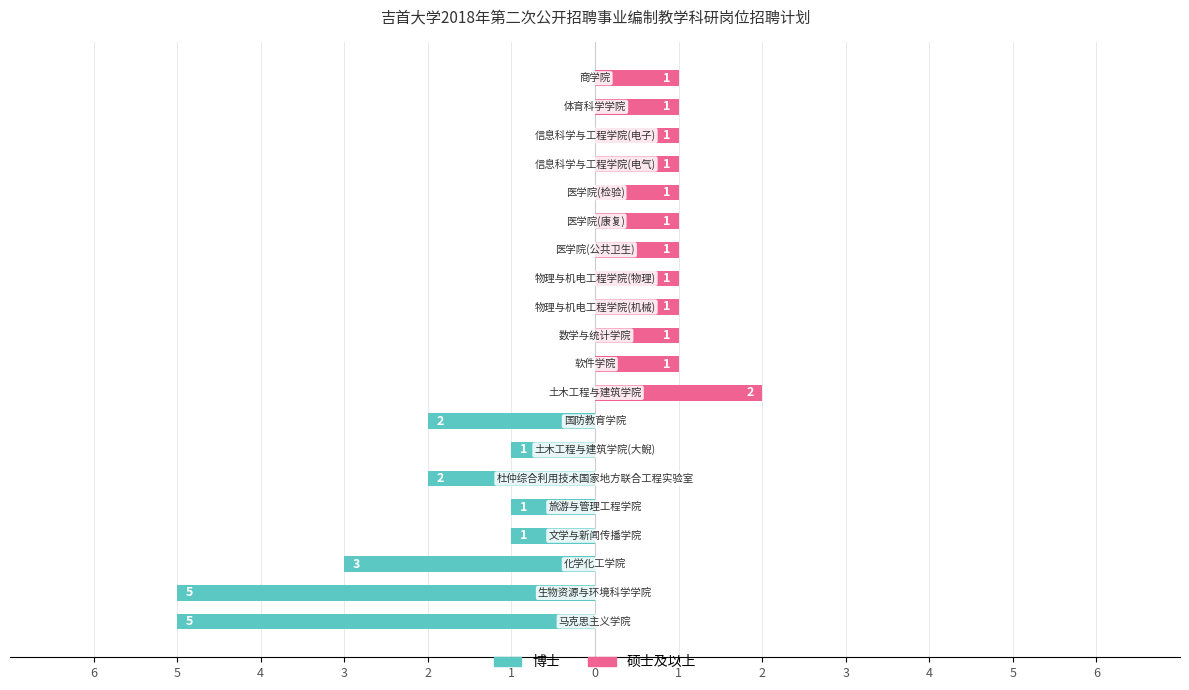

How many distinct data groups are displayed?

2